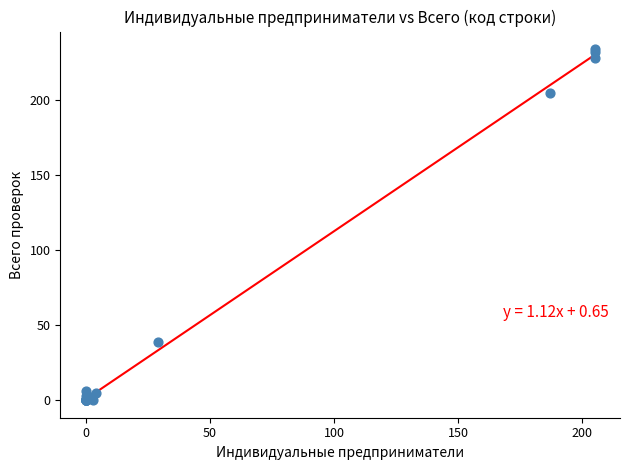

What Y value in the scatter plot is closest to 117?

39